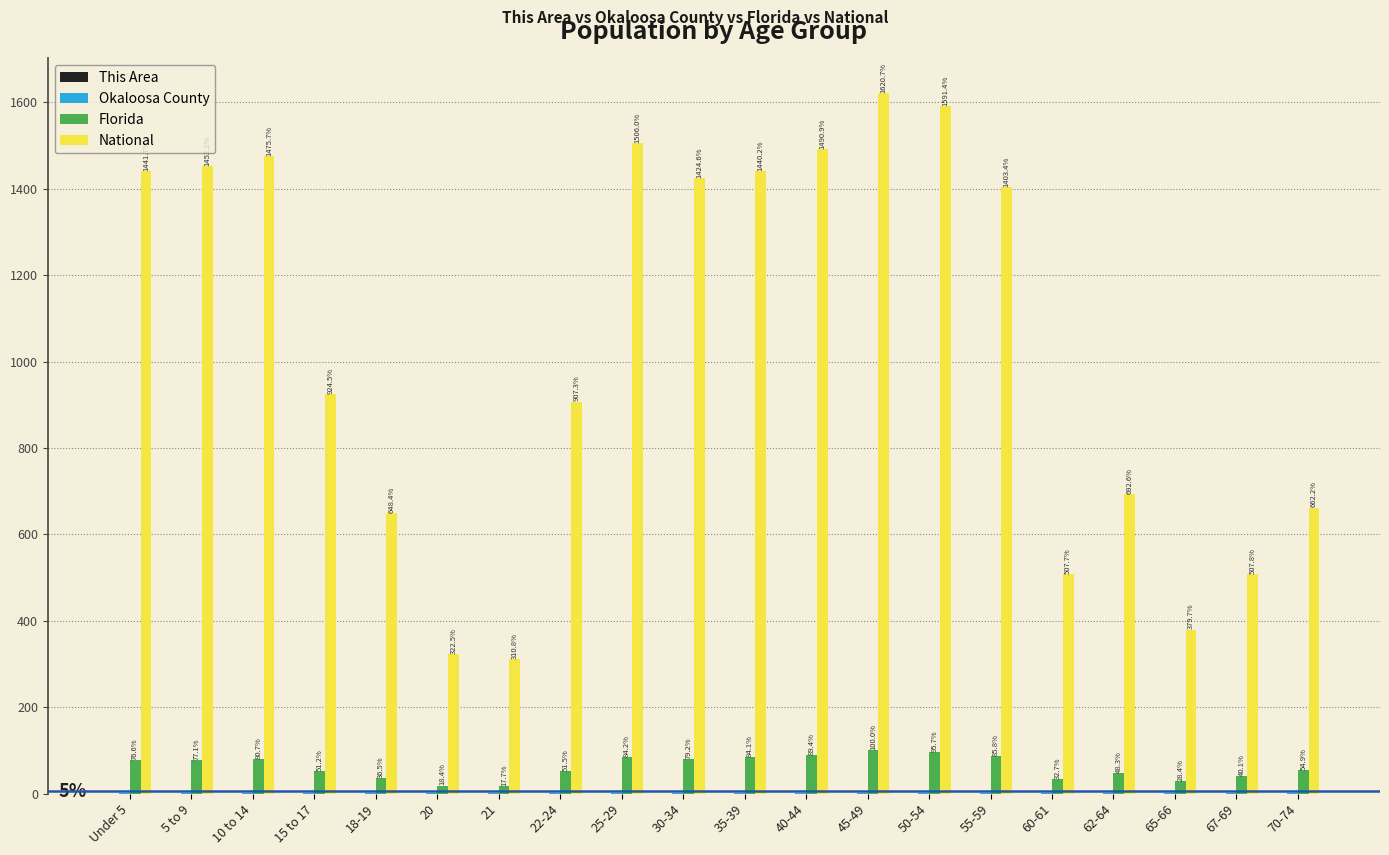

Which category has the highest value in the Florida series?

45-49